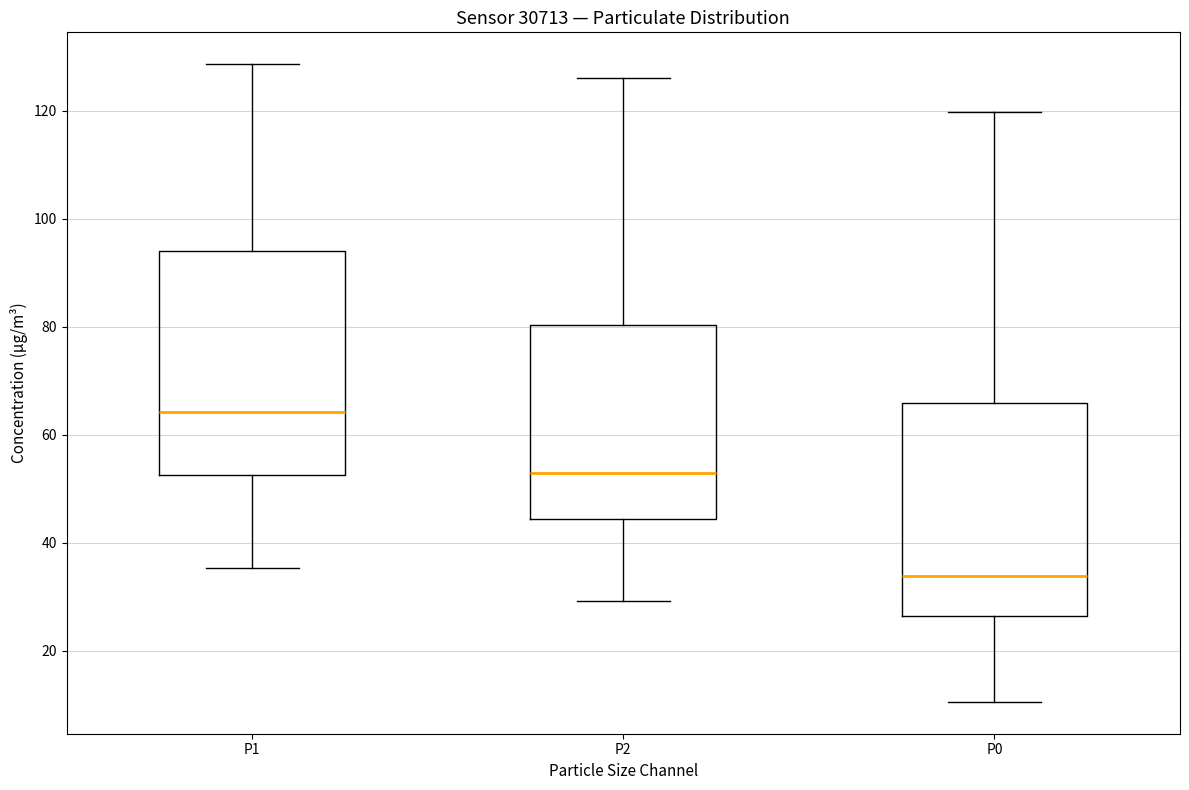

Reading left to right, read every box against the y-axis: the position of its median line, the range the box covers, and the ends of its whiskers. The values are not printed on the chart, so give them approximately, as read against the axis.

P1: median 64, box 52 to 94, whiskers 36 to 128
P2: median 52, box 44 to 80, whiskers 30 to 126
P0: median 34, box 26 to 66, whiskers 10 to 120